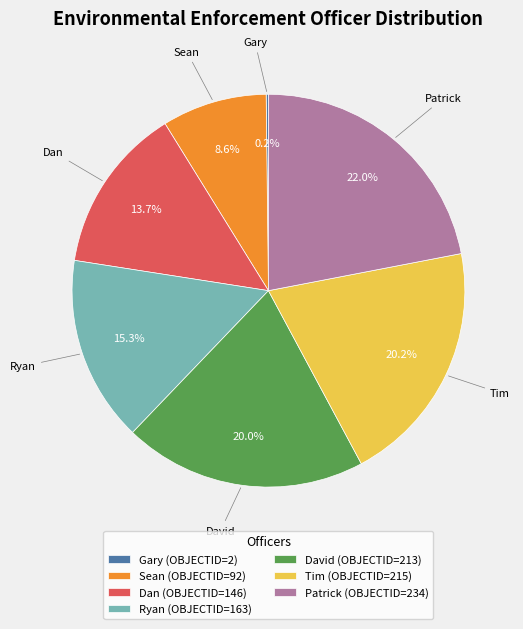

Does any single category account for the majority?

No